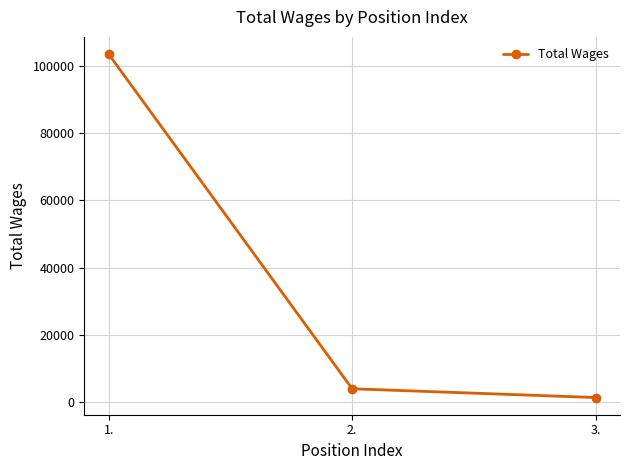

Is it true that the value at 1. is 143668?

False